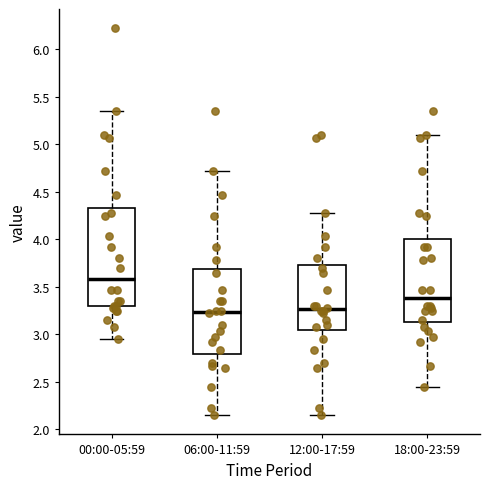

Comparing the boxes themselves (not the whiskers), which one is the tallest?

00:00-05:59